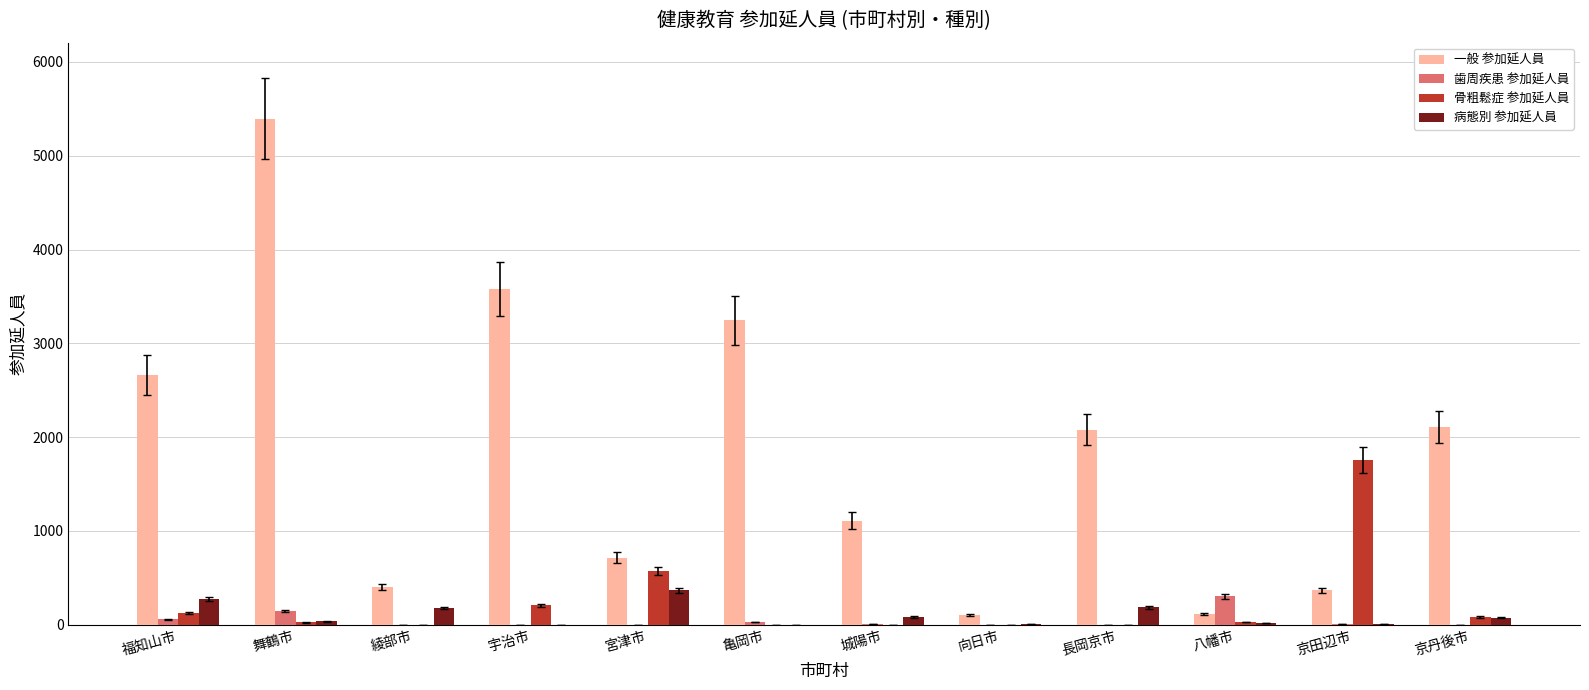

What is the sum of all 病態別 参加延人員 values?

1222